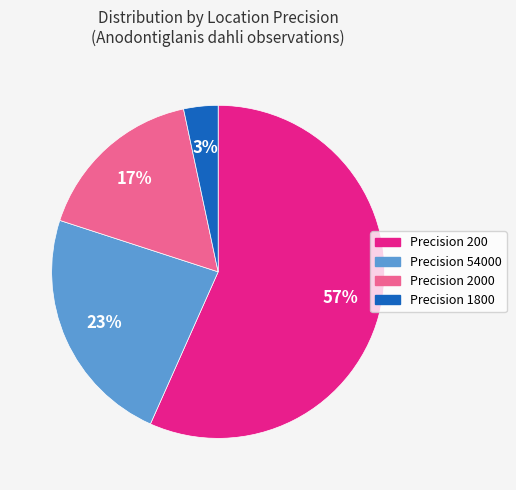

Which slice represents more than half of the pie?

Precision 200